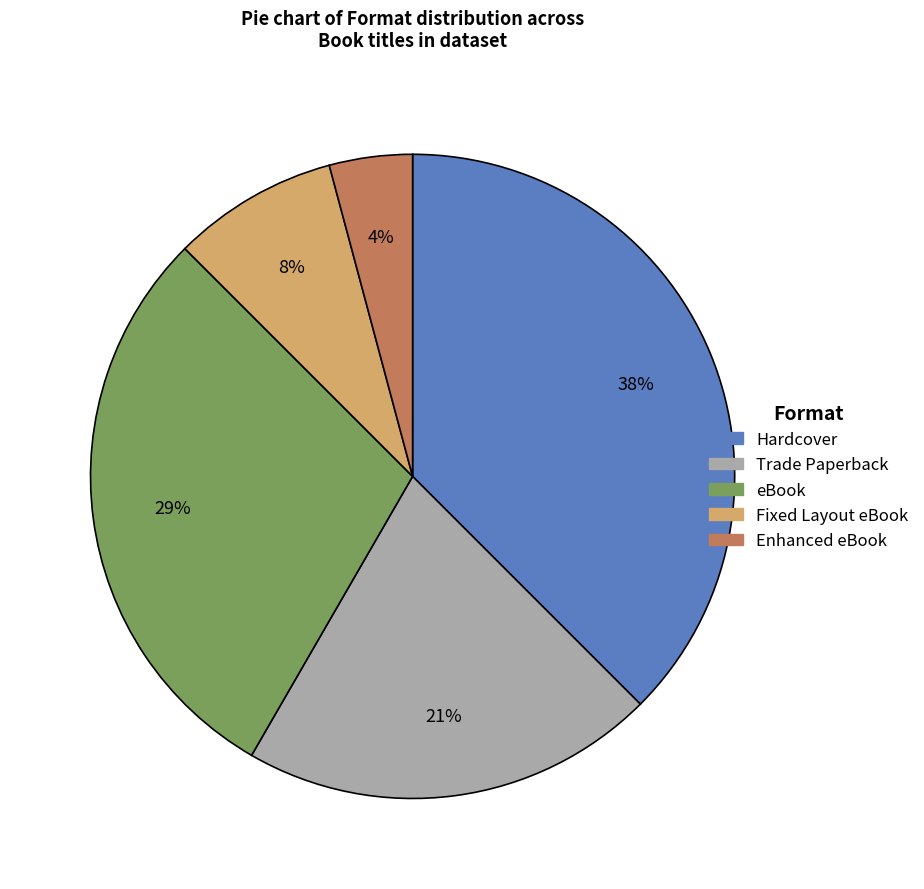

To the nearest percent, what is the average slice percentage?

20%